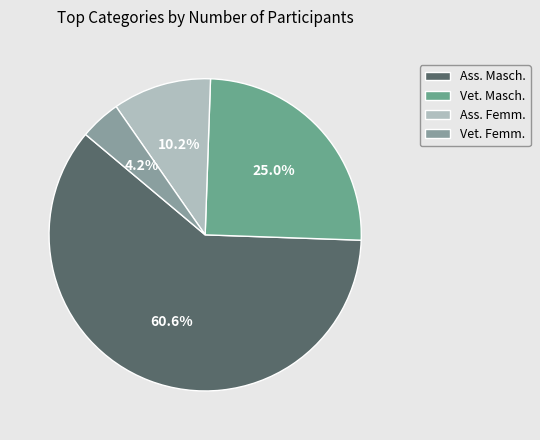

Which slice is the smallest?

Vet. Femm.